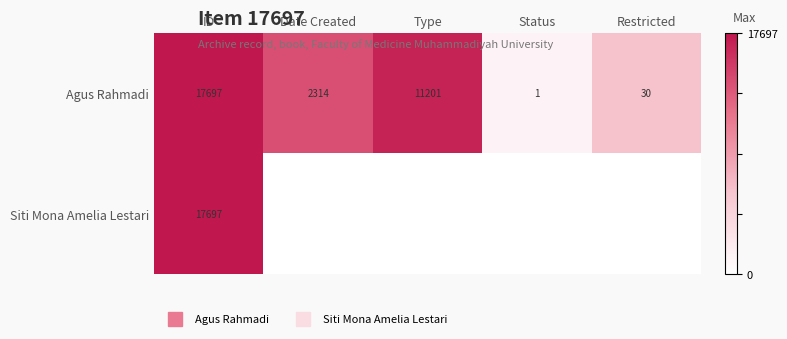

Which series has the largest total across all categories?

Agus Rahmadi